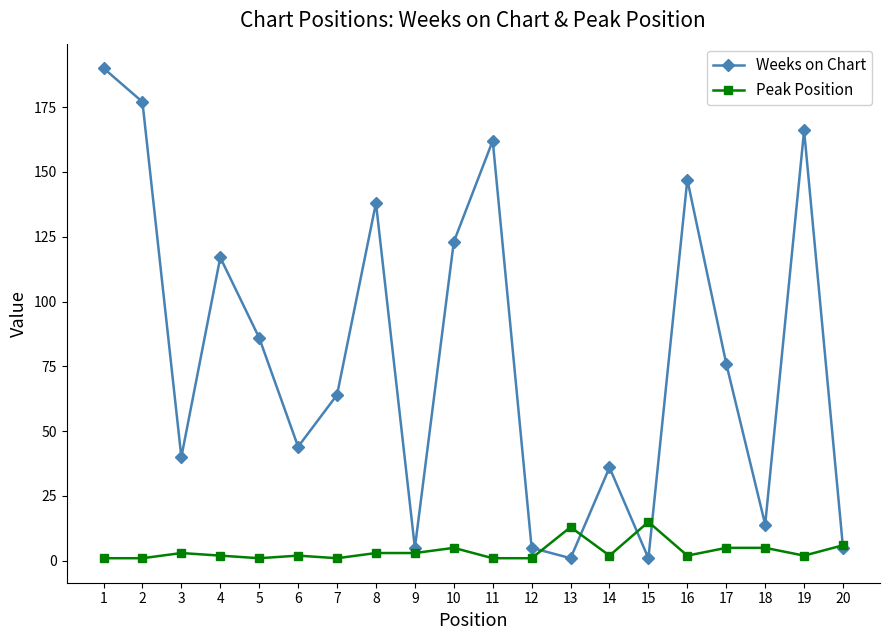

Which series has the widest spread of values?

Weeks on Chart